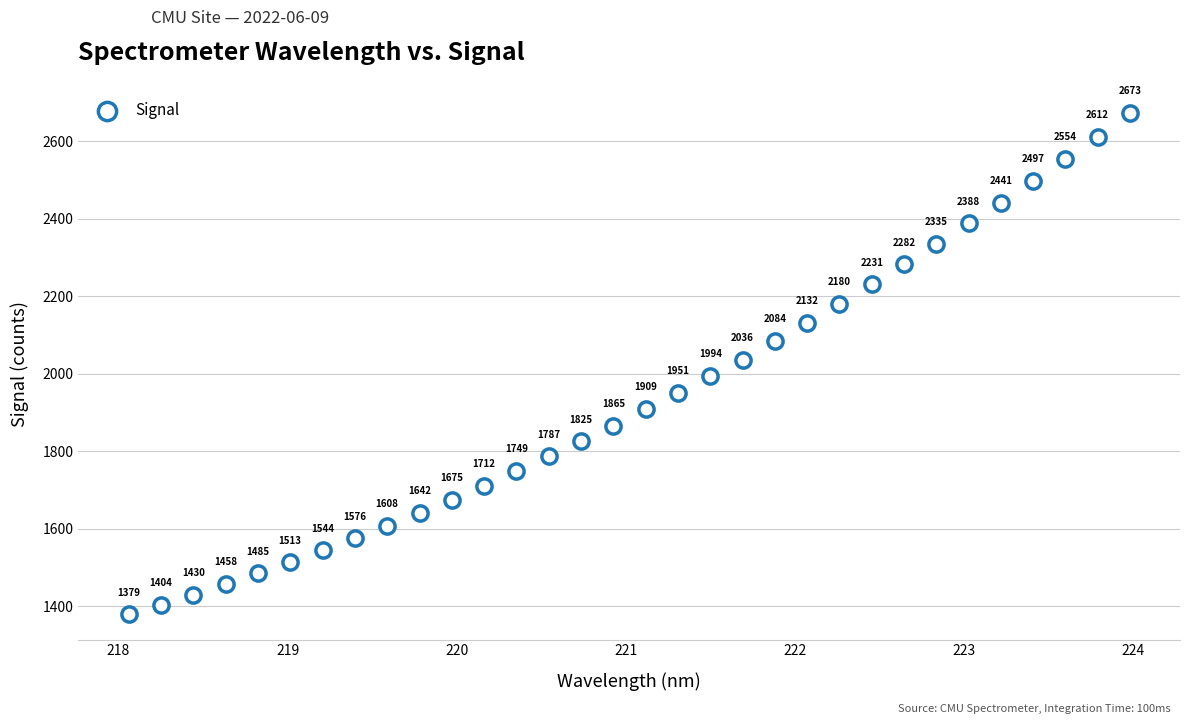

What Y value in the scatter plot is closest to 2026?

2035.6